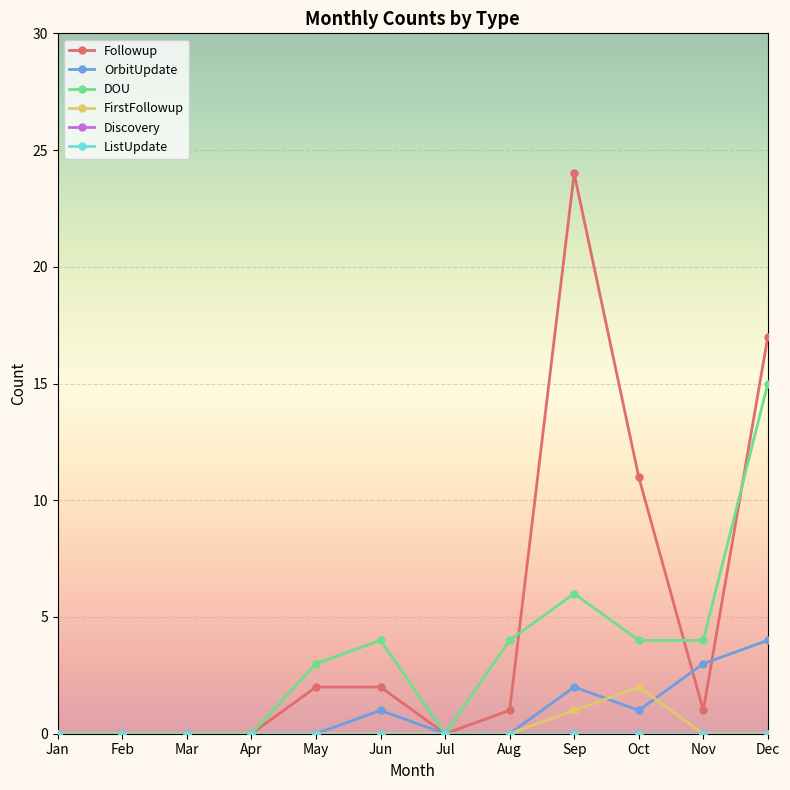

Is this an area chart (filled region under the line)?

No